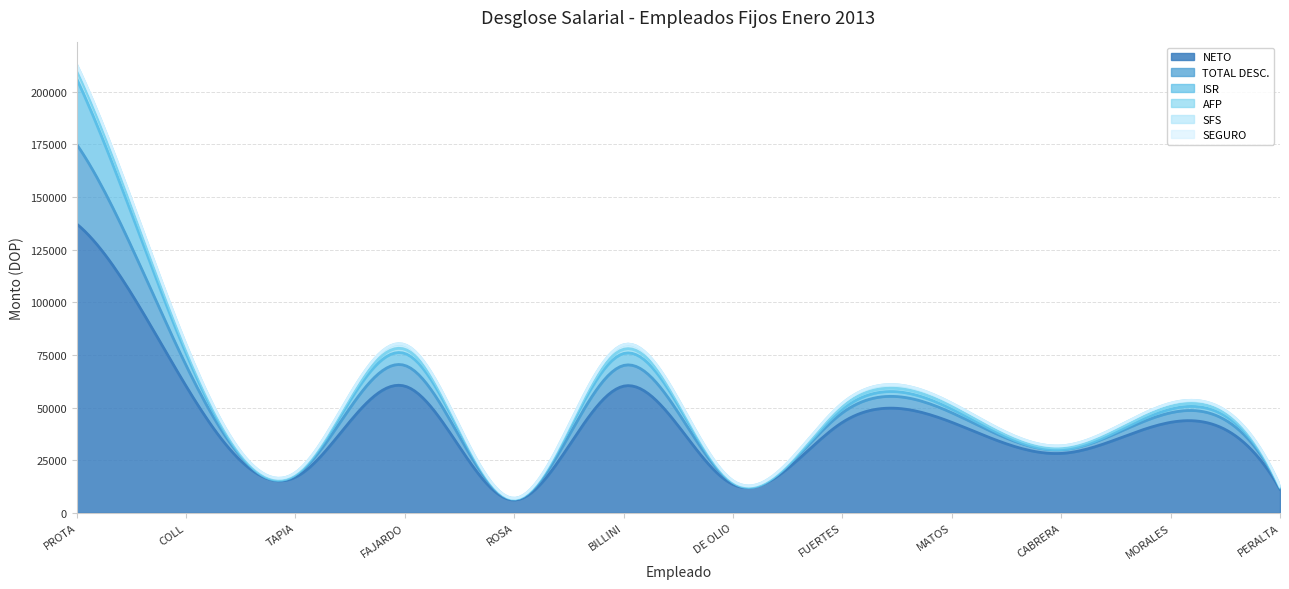

At how many categories does at least one series exceed 31763?

7